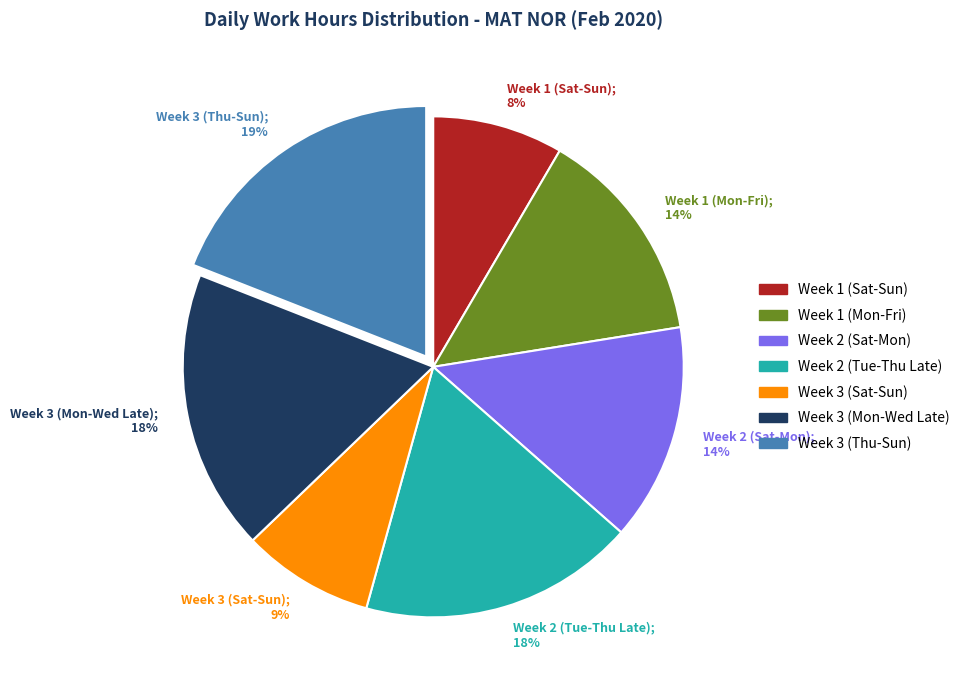

To the nearest percent, what is the difference between the Week 2 (Sat-Mon); 14% and Week 1 (Sat-Sun); 8% slice percentages?

6%